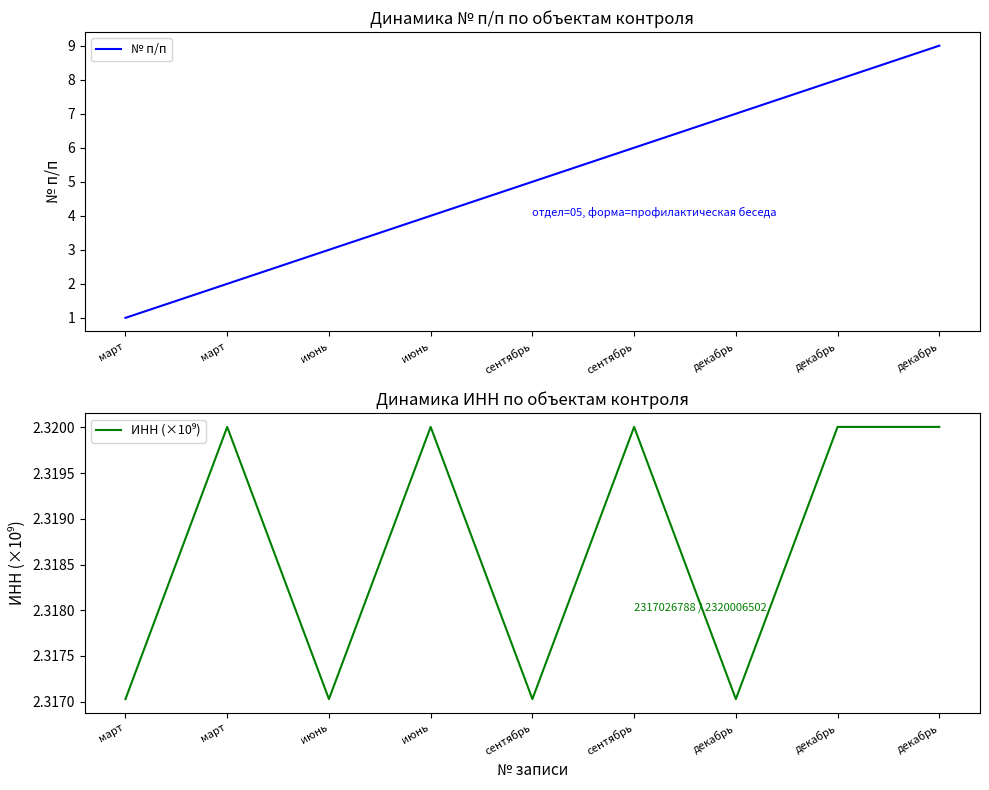

At which label does № п/п reach its minimum?

март